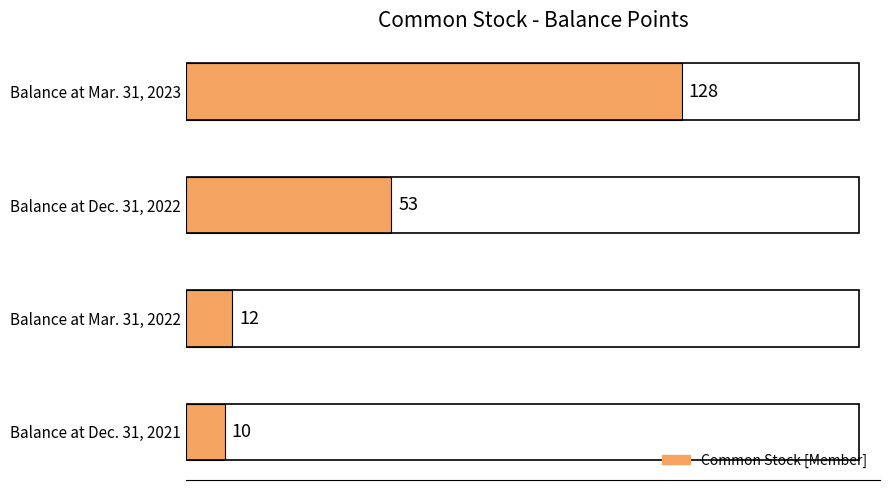

The chart shows a value of 53 at Balance at Dec. 31, 2022. True or false?

True